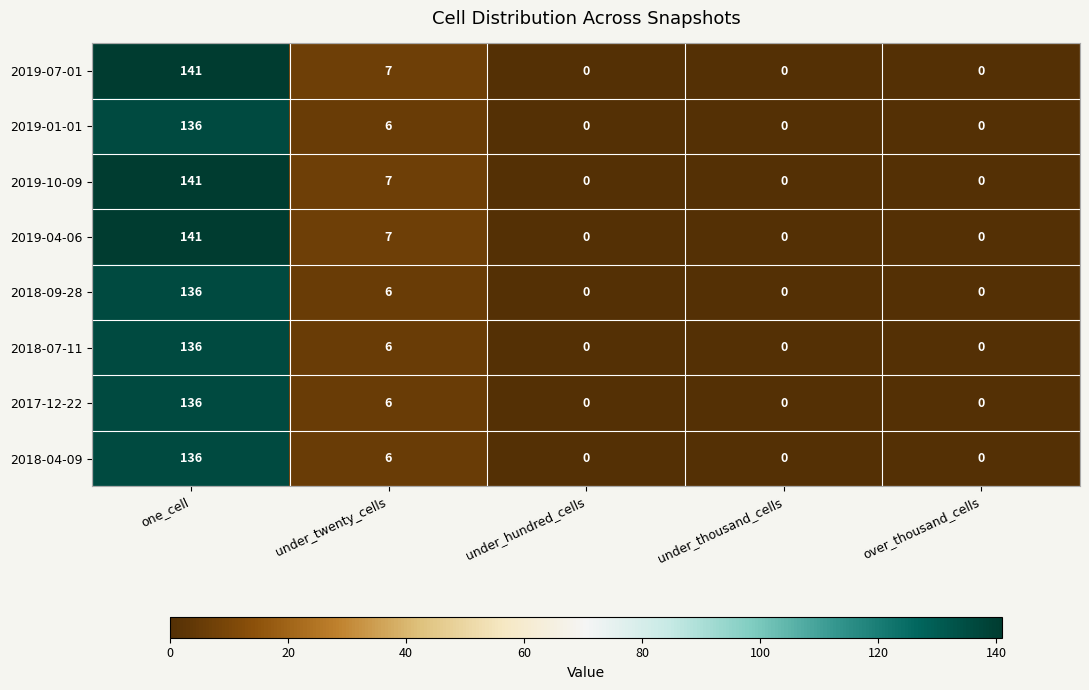

What is the difference between the highest and lowest values at one_cell?

5